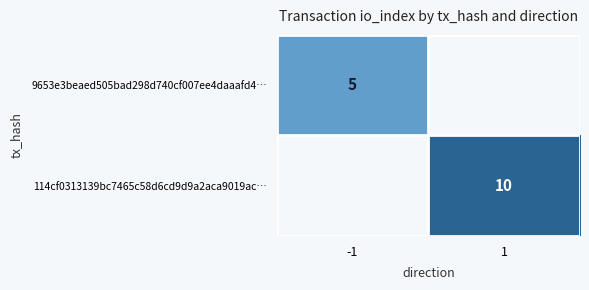

Which category has the highest value across all series?

1